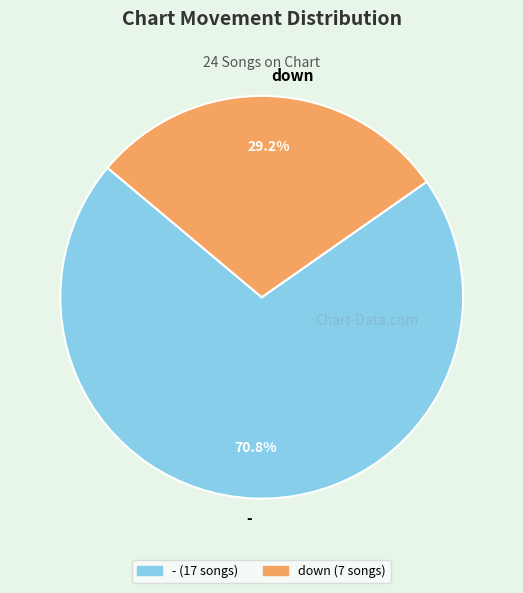

To the nearest percent, what is the average slice percentage?

50%